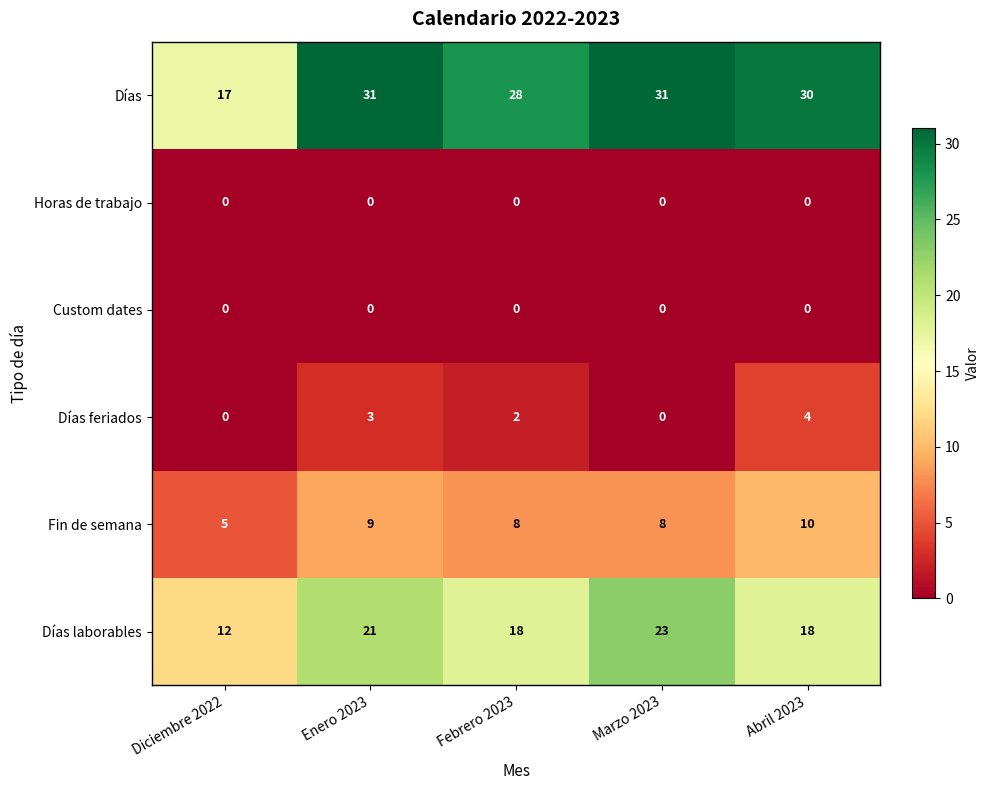

Which category has the lowest value in the Días laborables series?

Diciembre 2022